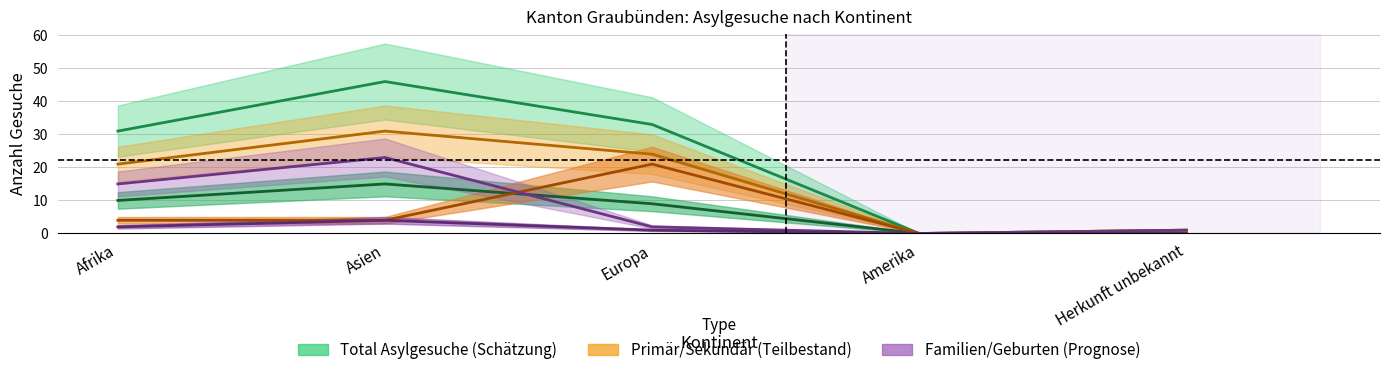

What is the label of the 2nd point from the left?

Asien